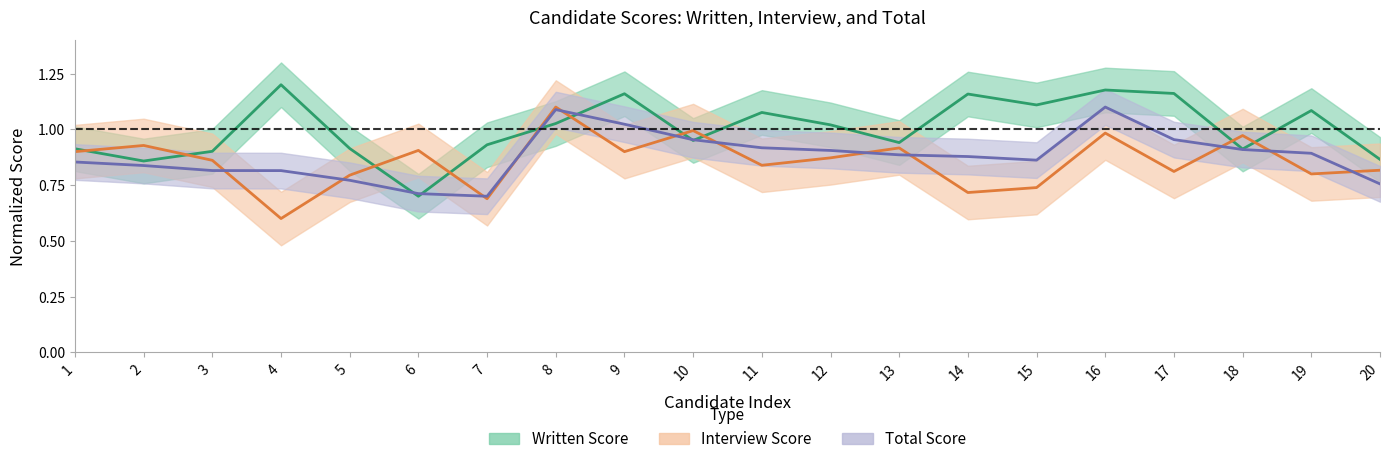

What is the maximum value shown in the chart?

1.2